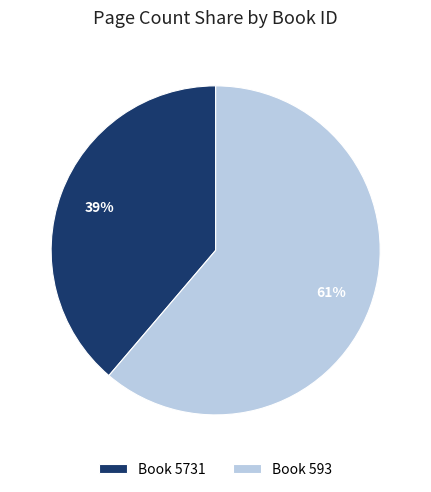

Rank the categories by value from highest to lowest.

Book 593, Book 5731